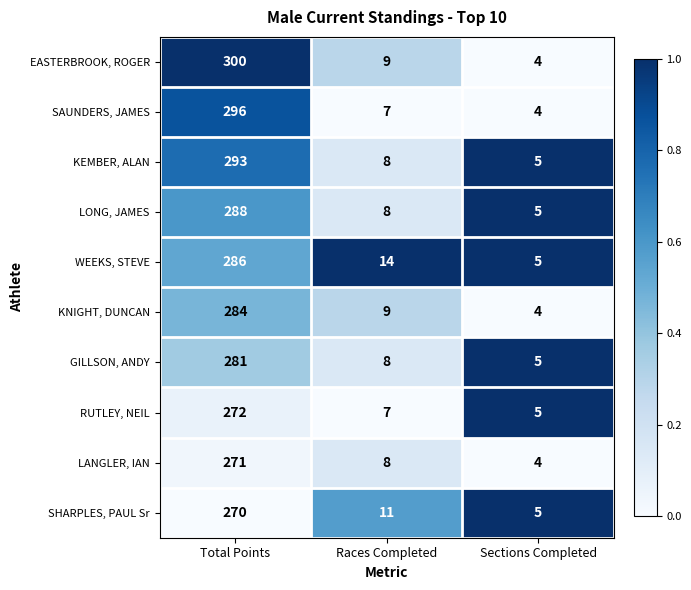

The value of WEEKS, STEVE at Races Completed is 19. True or false?

False